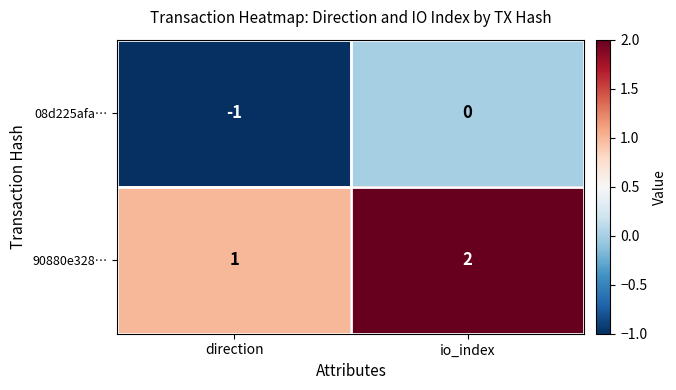

At which label does 90880e328… reach its peak?

io_index